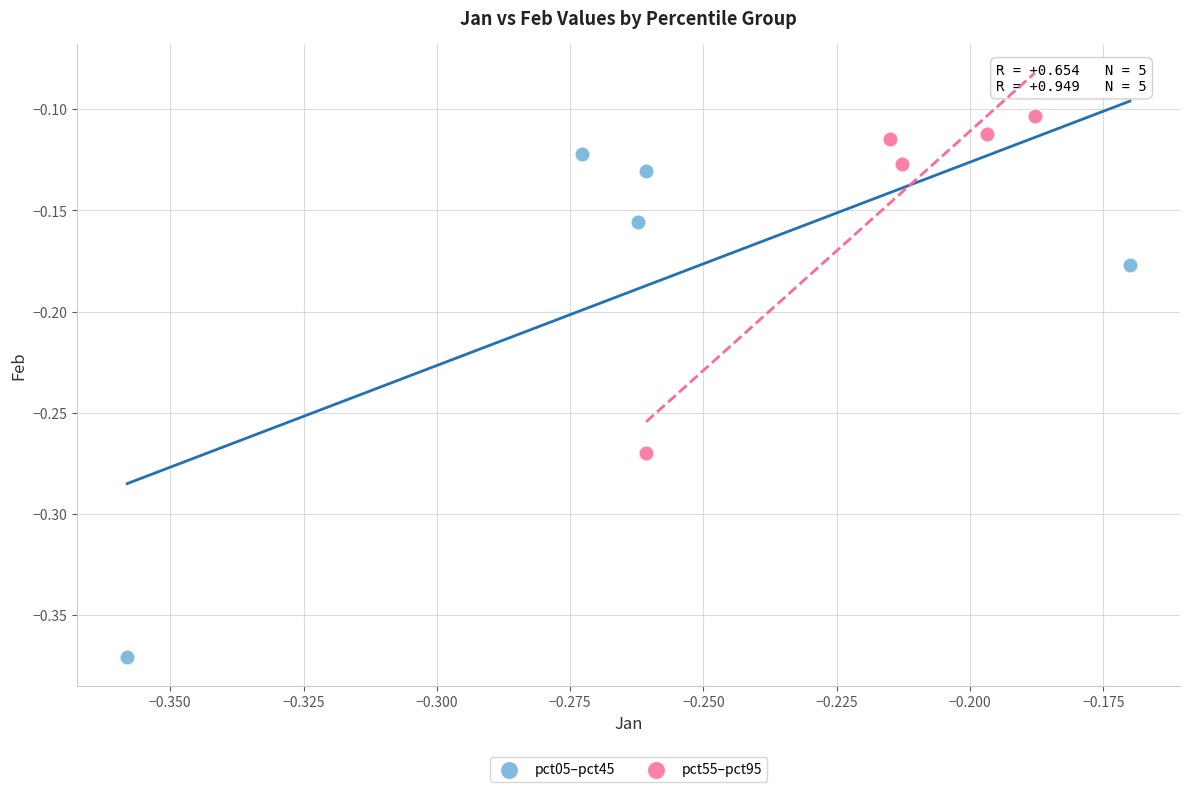

Which series has the widest spread of Y values?

pct05–pct45